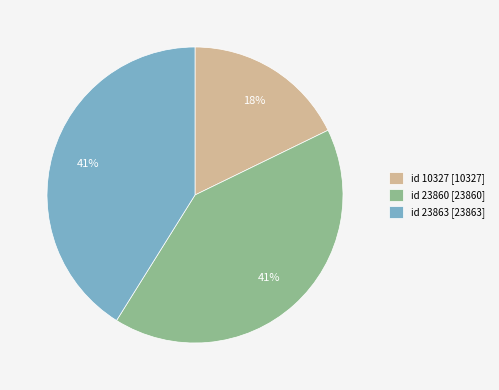

Is there any slice that represents more than half of the pie?

No